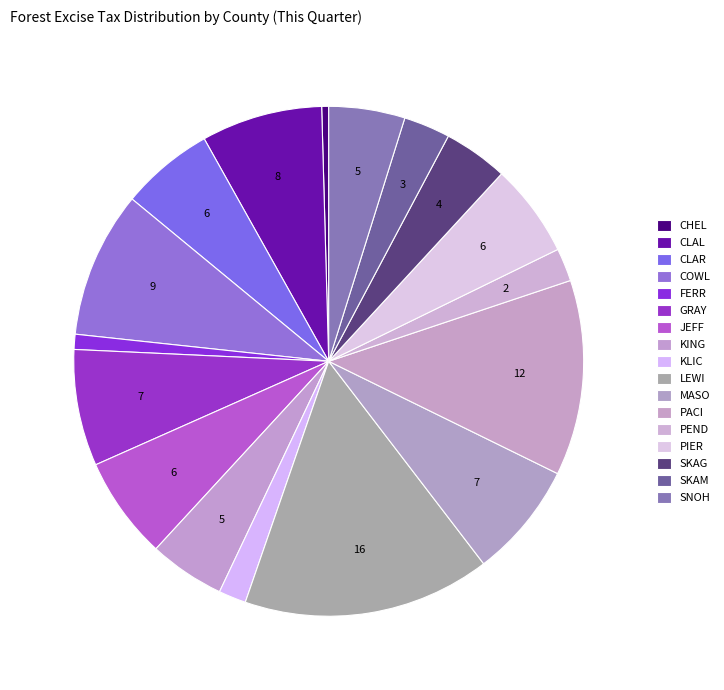

Is there a majority slice in this chart?

No